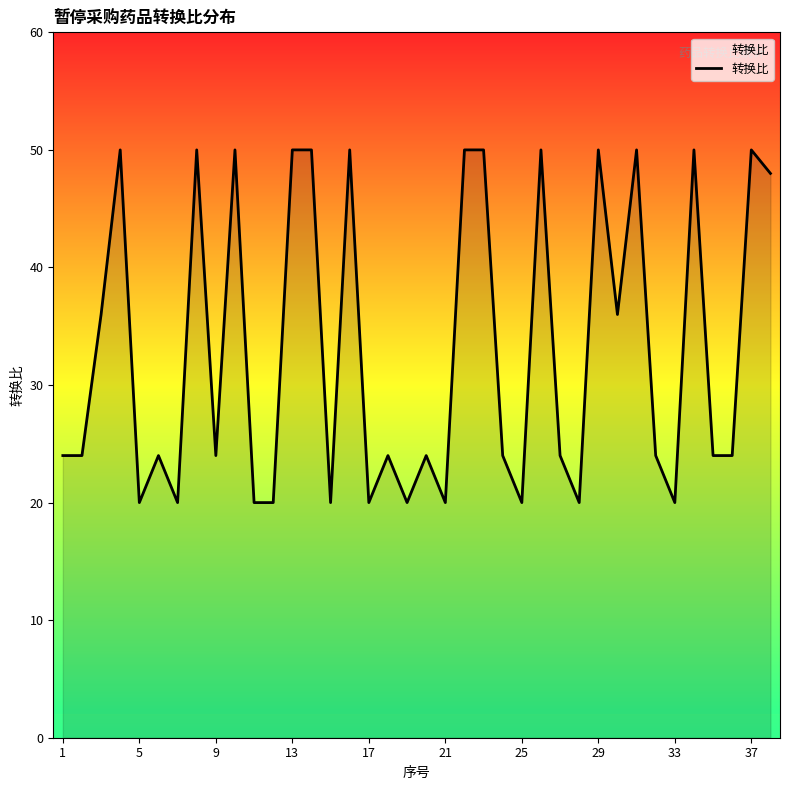

What is the minimum value shown in the chart?

20